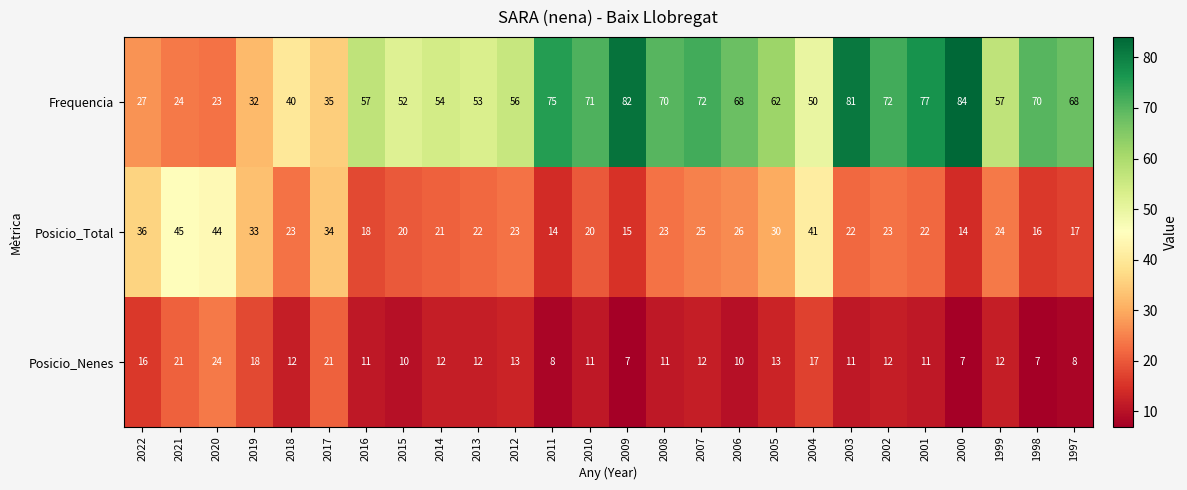

List the series in order of their overall mean, lowest first.

Posicio_Nenes, Posicio_Total, Frequencia